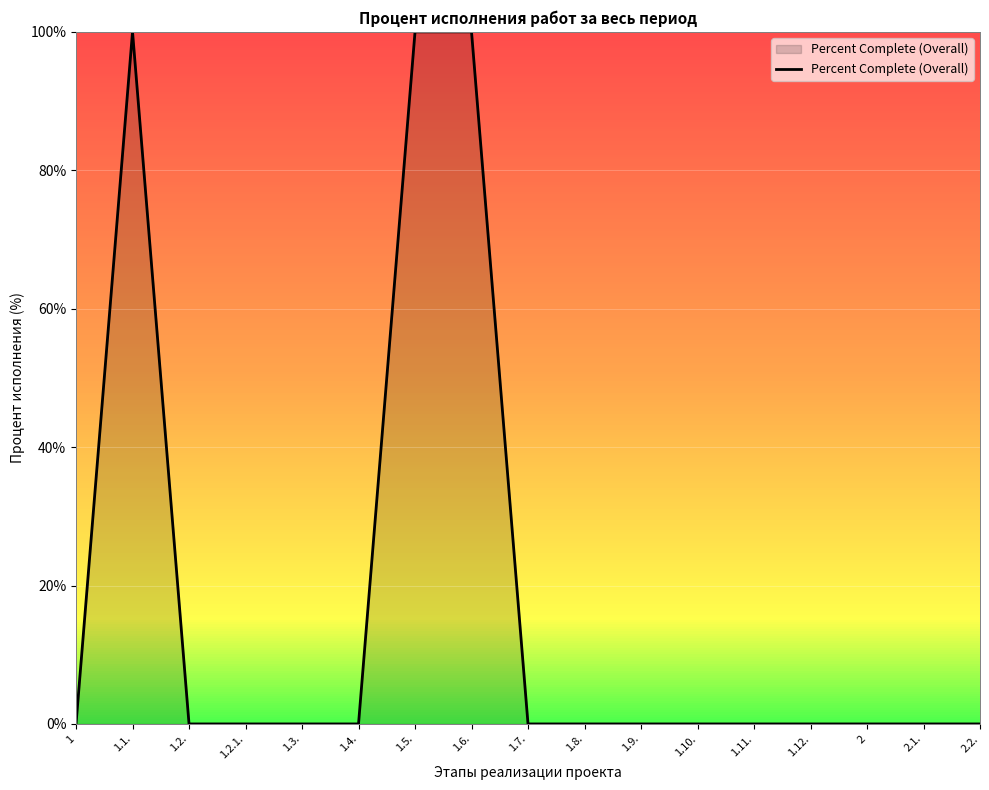

What is the difference between the values at 1.10. and 1.1.?

100